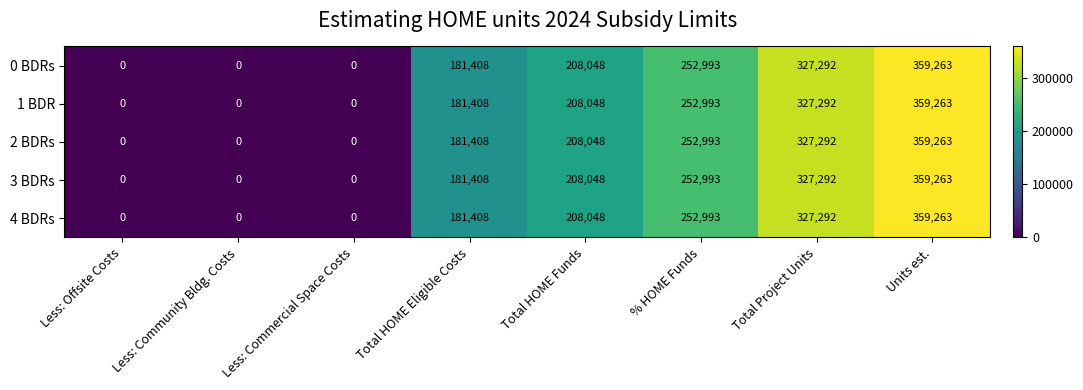

How many values in 1 BDR are above zero?

5